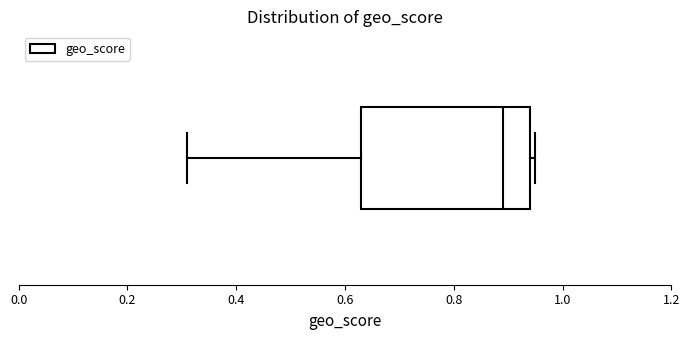

Where is the left edge of the box on the x-axis? The values are not printed on the chart, so give them approximately, as read against the axis.

0.64